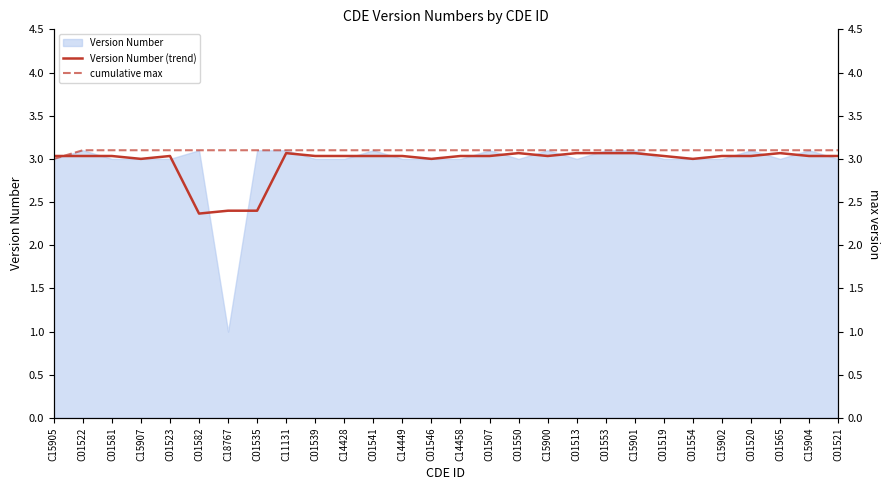

True or false: cumulative max has more than 2 interior local peaks.

False